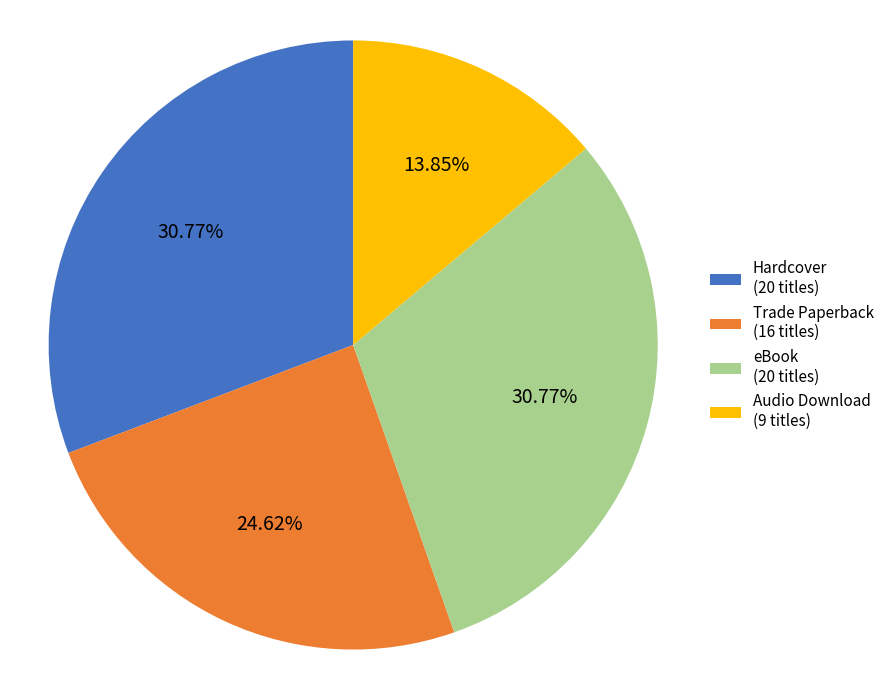

What is the smallest slice in the pie chart?

Audio Download